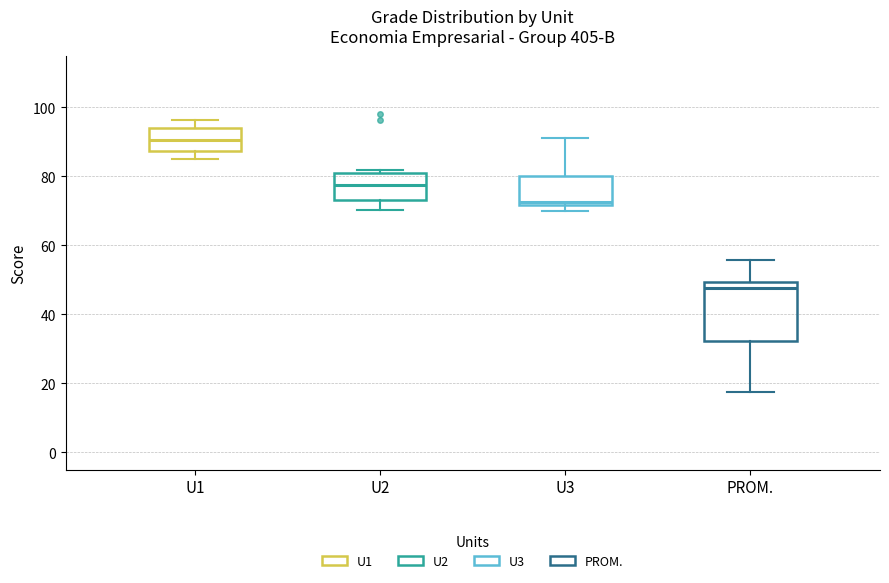

Which box's median line is the highest?

U1